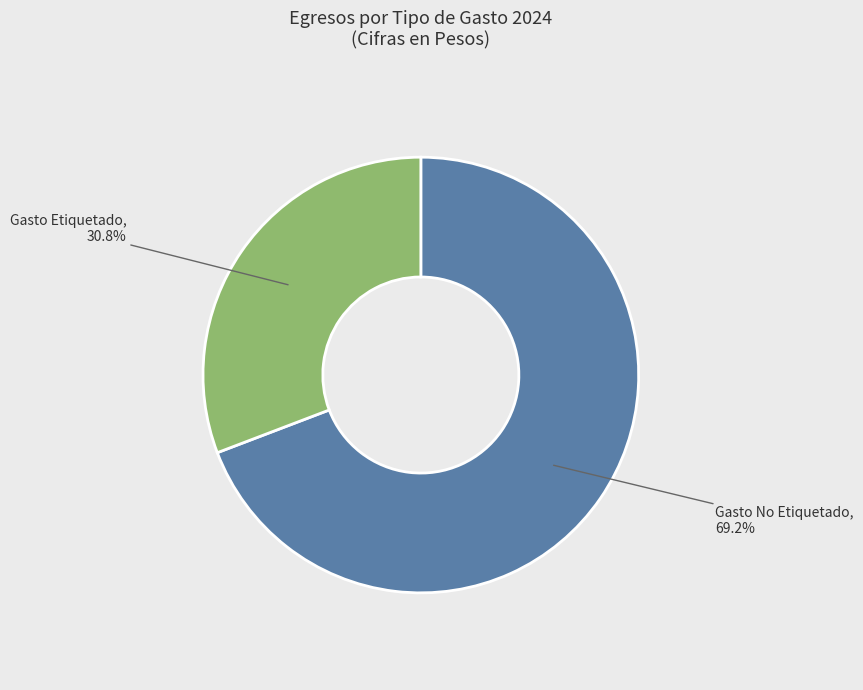

How many slices are in this pie chart?

2